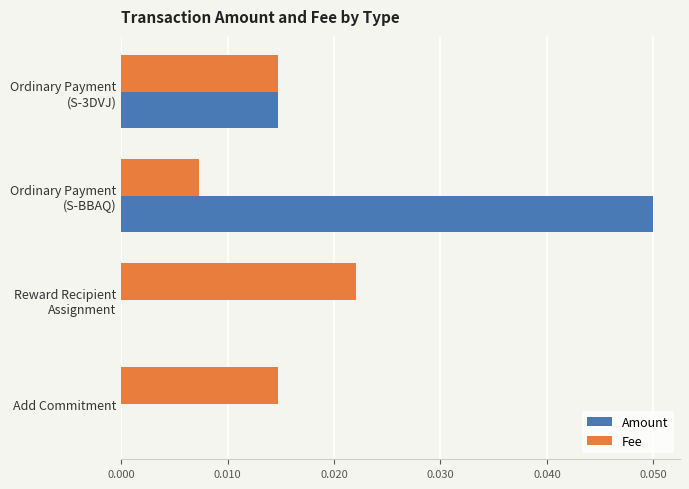

How many distinct data groups are displayed?

2